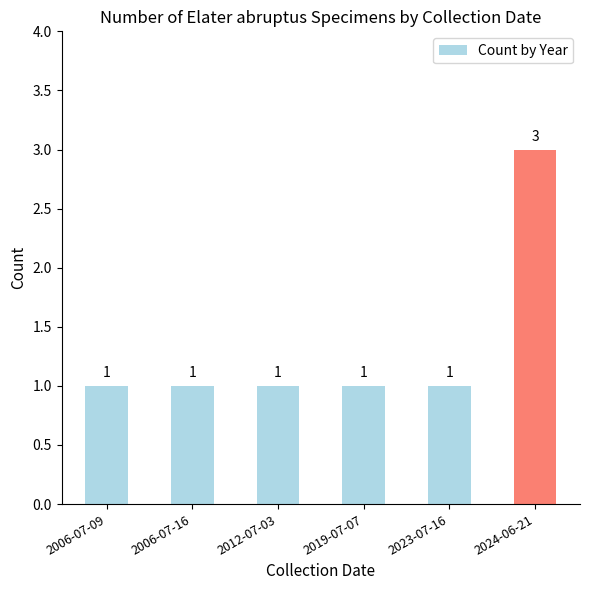

What is the change in value from 2012-07-03 to 2024-06-21?

+2